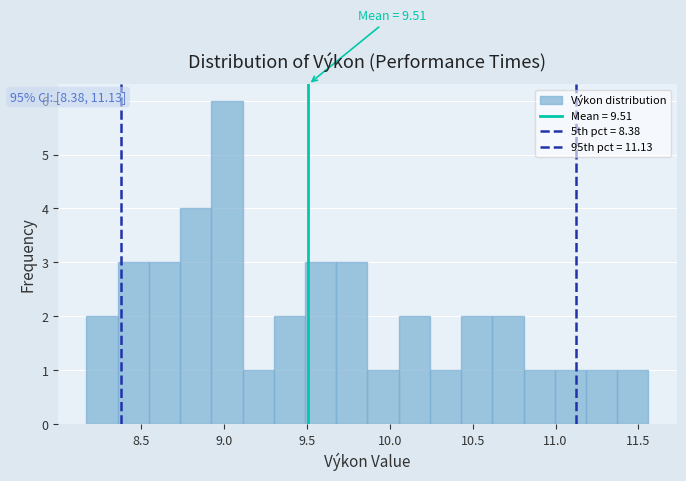

Around what value on the x-axis is the tallest bar? Give the approximate position of its centre, as read against the axis.

9.00